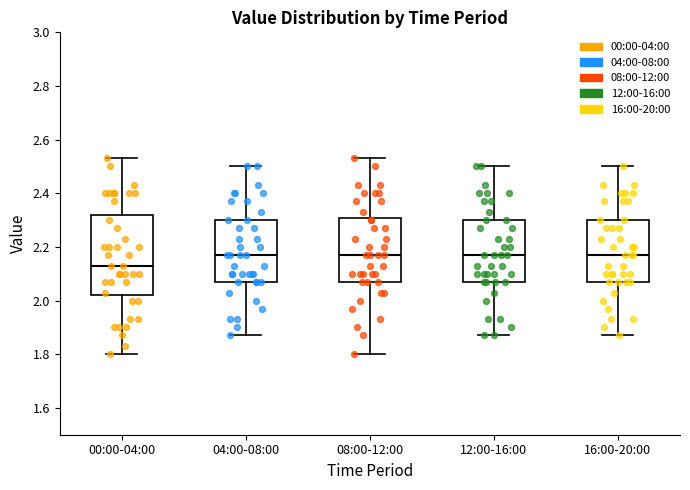

Reading left to right, transcribe this box plot: for each box, give where its median line is, the range the box spans, and where its two whiskers end, as read against the y-axis. The values are not printed on the chart, so give them approximately, as read against the axis.

00:00-04:00: median 2.14, box 2.02 to 2.32, whiskers 1.80 to 2.54
04:00-08:00: median 2.18, box 2.08 to 2.30, whiskers 1.88 to 2.50
08:00-12:00: median 2.18, box 2.08 to 2.30, whiskers 1.80 to 2.54
12:00-16:00: median 2.18, box 2.08 to 2.30, whiskers 1.88 to 2.50
16:00-20:00: median 2.18, box 2.08 to 2.30, whiskers 1.88 to 2.50